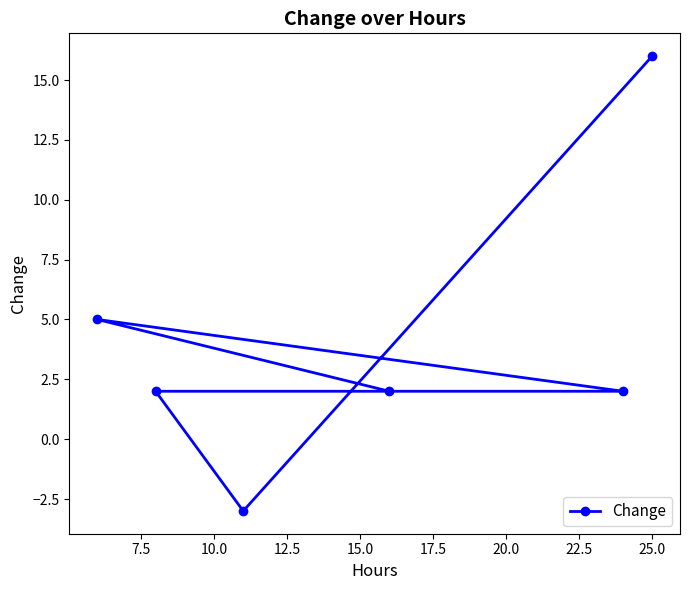

How many interior local valleys (lower than both neighbors) does the data have?

1